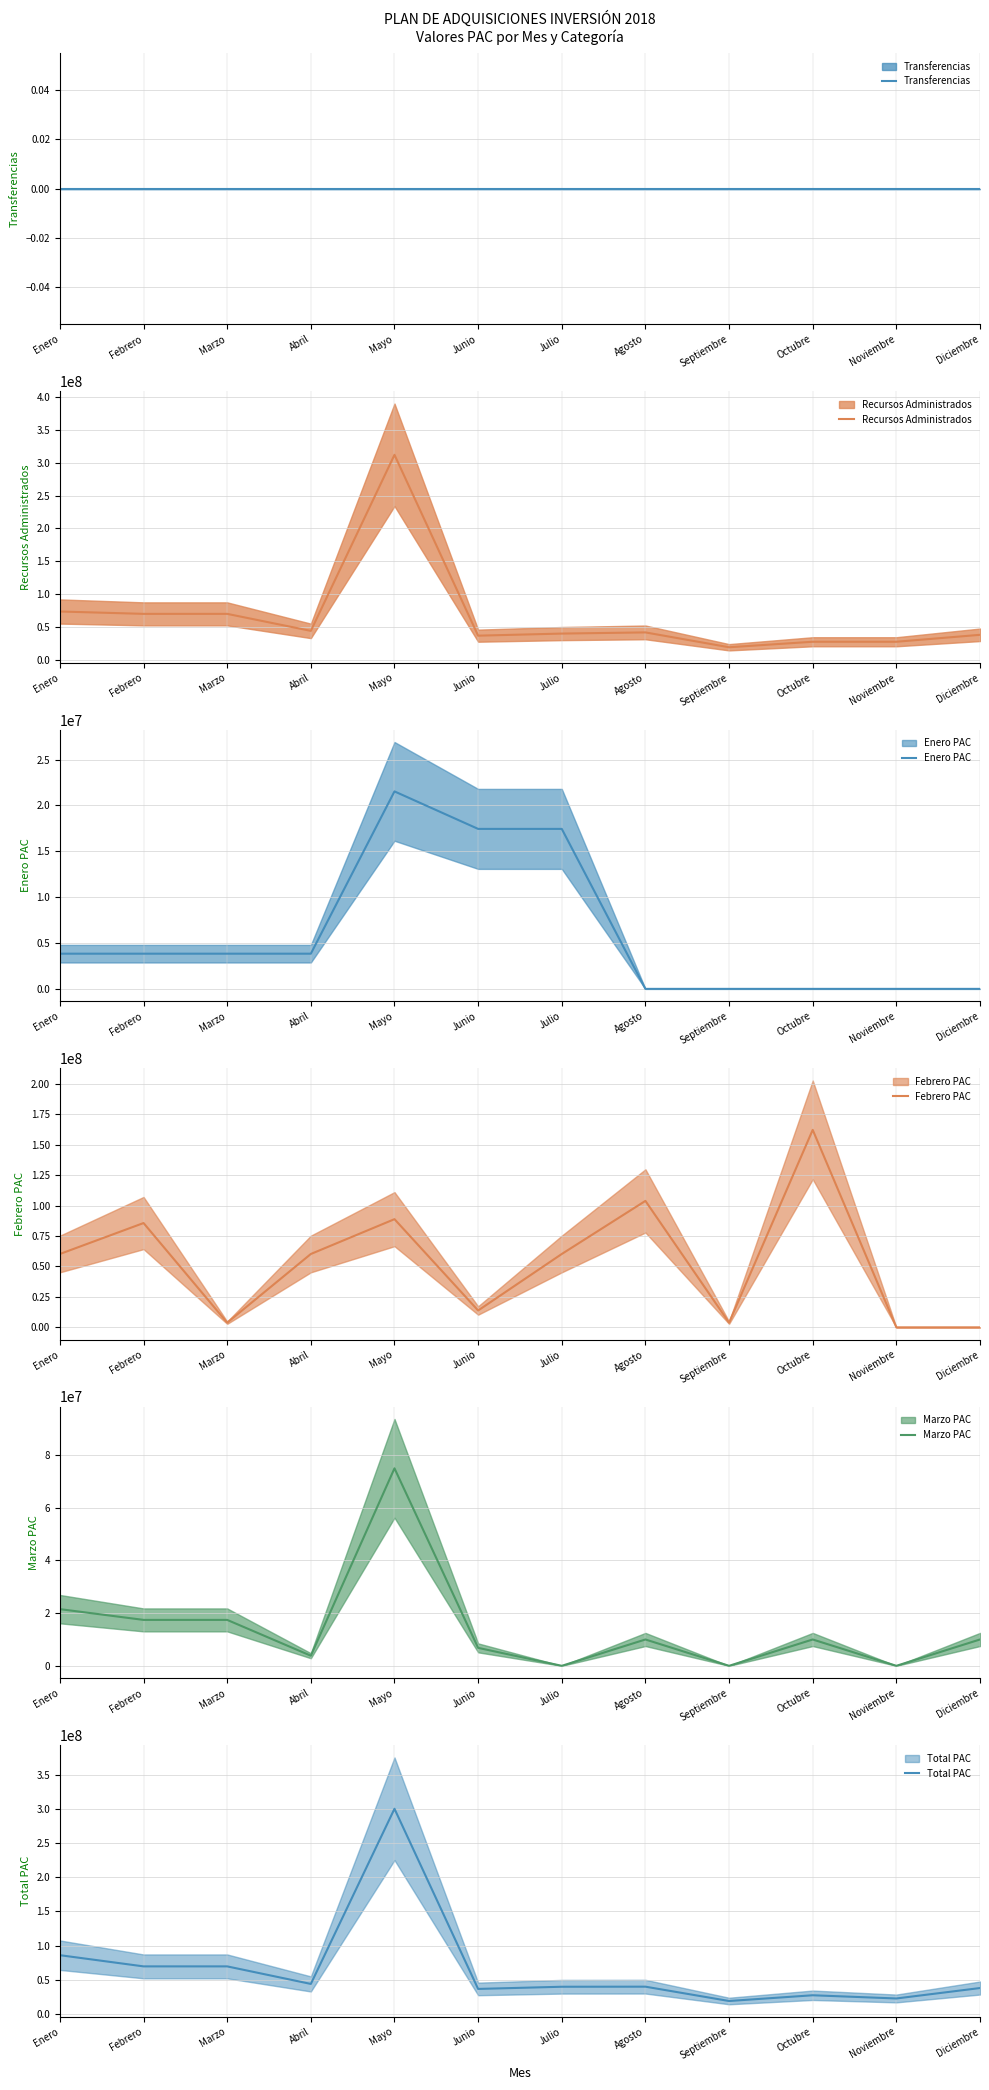

Which has a higher value, Noviembre or Febrero?

Noviembre